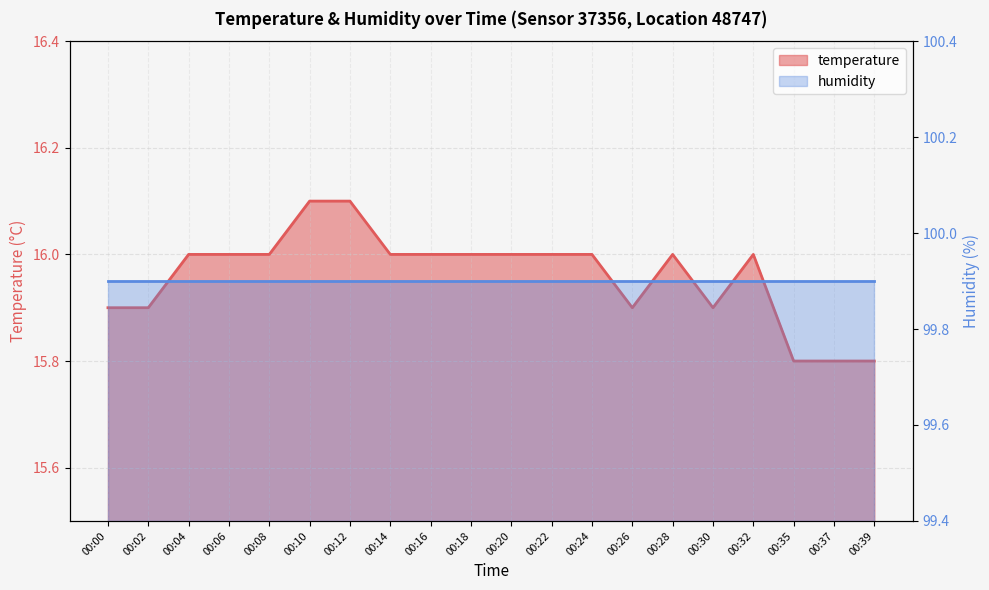

What is the difference between the maximum and minimum values?

0.3